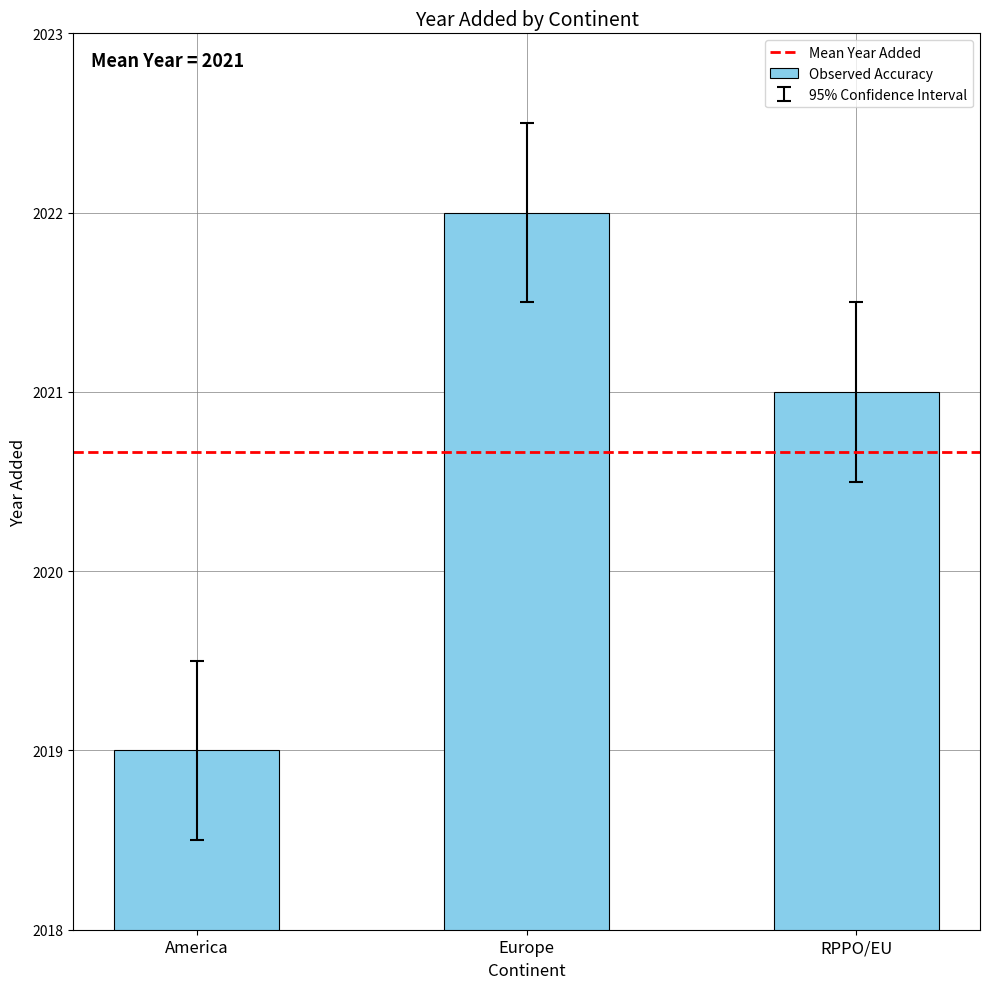

Reading left to right, list all the values displayed in this chart.

America=2019	Europe=2022	RPPO/EU=2021